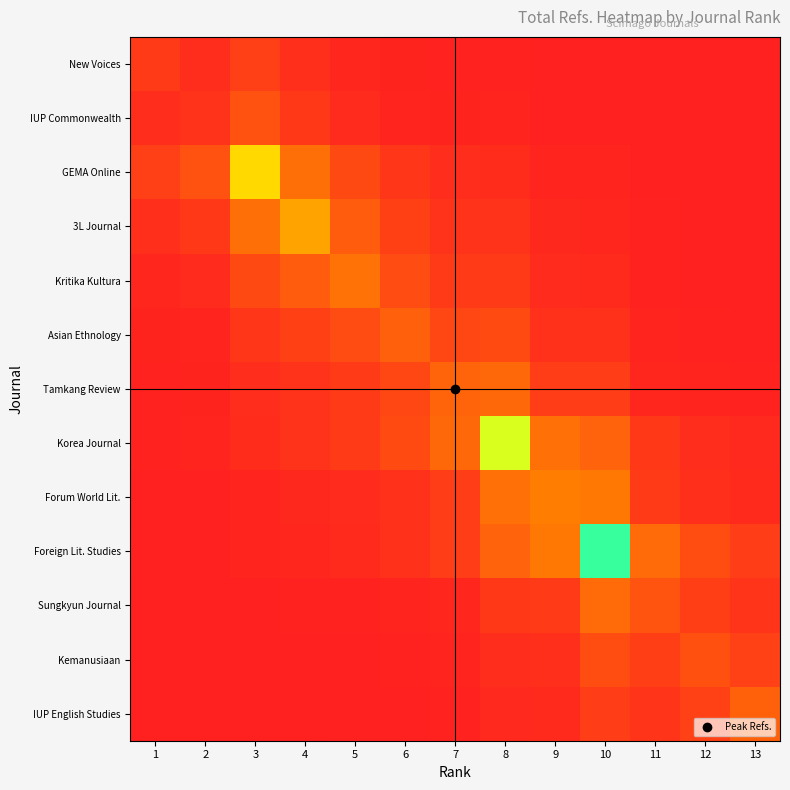

At how many categories does at least one series exceed 148?

13